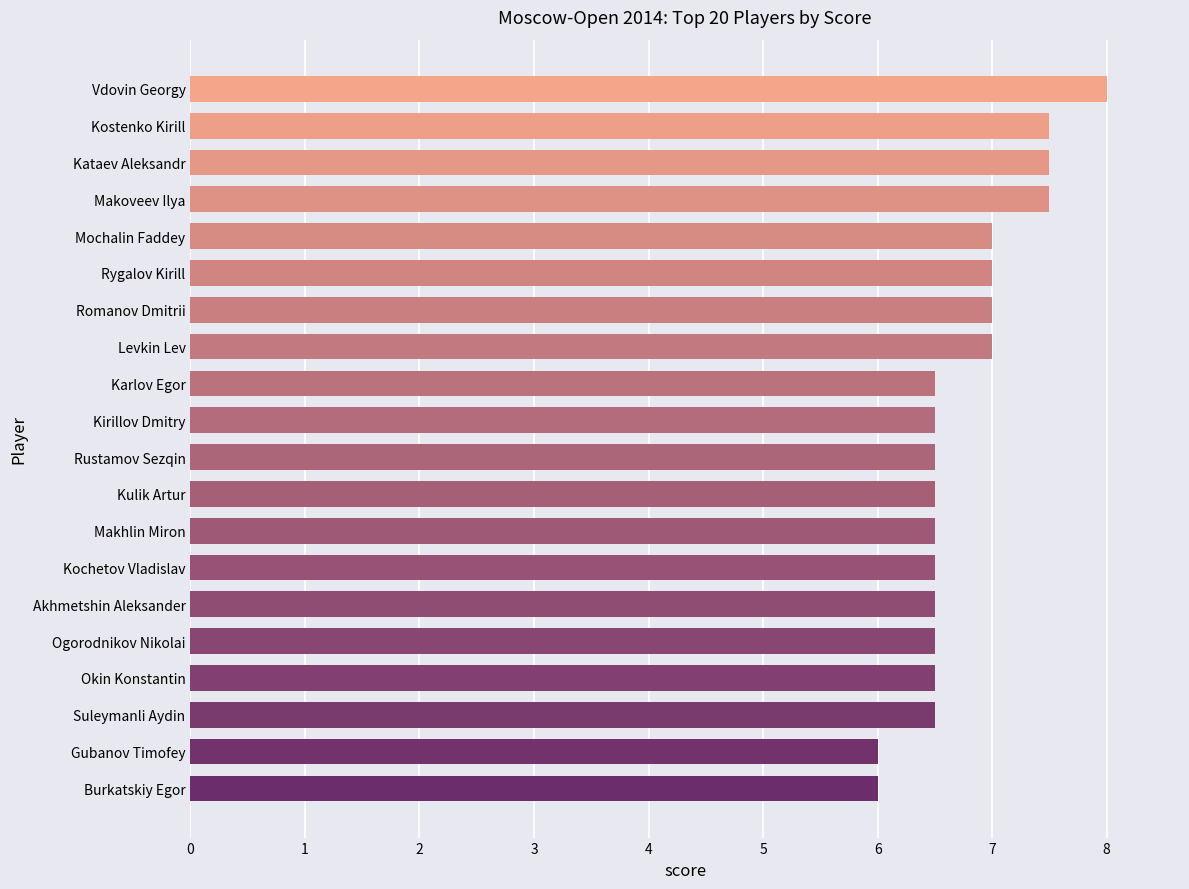

Are the bars horizontal?

Yes